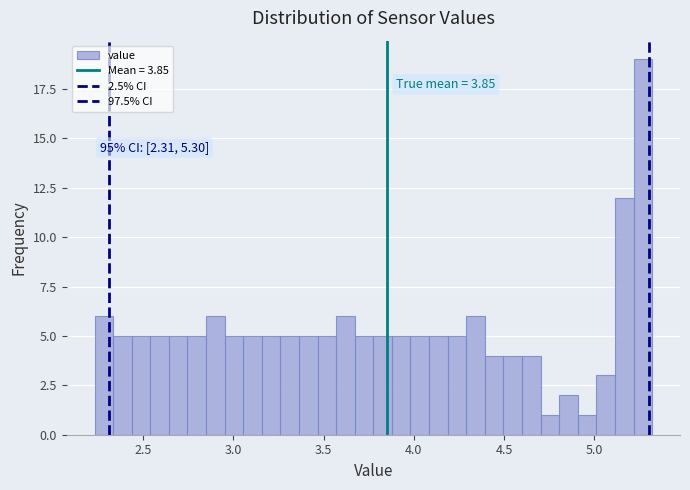

Read against the x-axis, roughly where is the centre of the tallest bar?

5.25